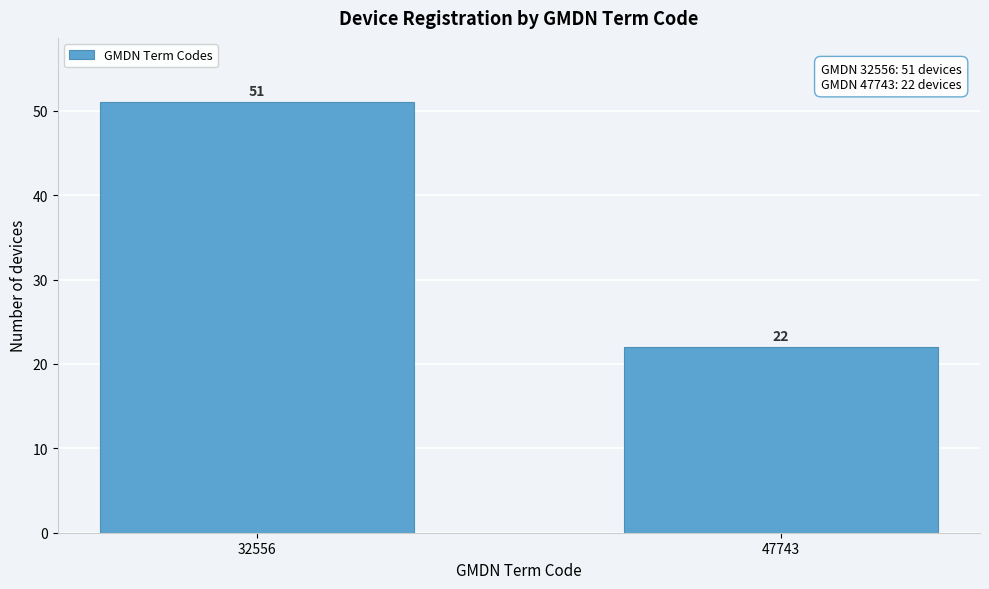

Reading left to right, list all the values displayed in this chart.

32556=51	47743=22